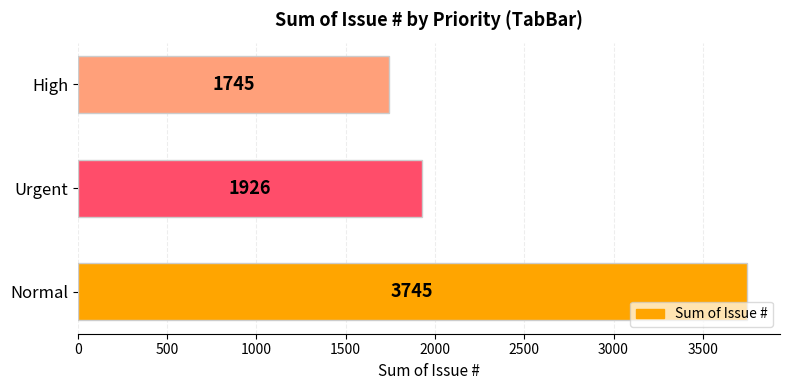

Reading bottom to top, what are all the values shown in this chart?

3745	1926	1745